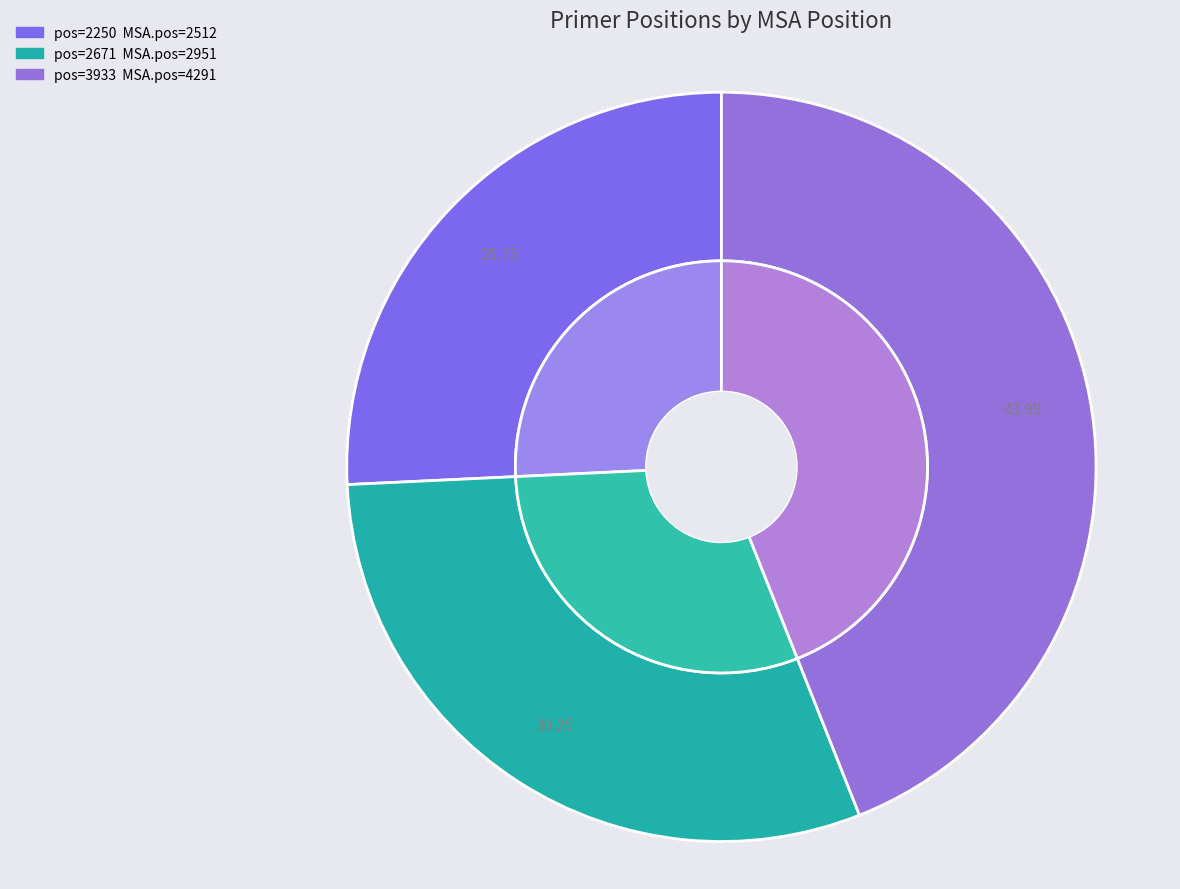

Is 2671 the majority of the pie?

No